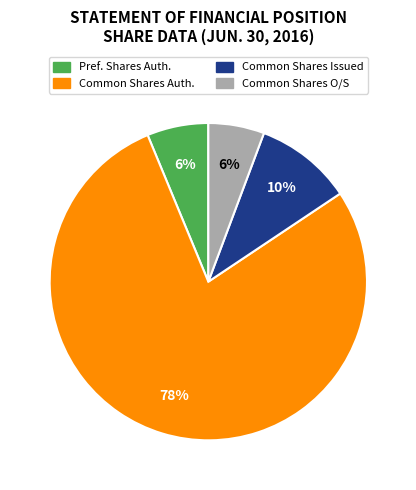

Is there any slice that represents more than half of the pie?

Yes